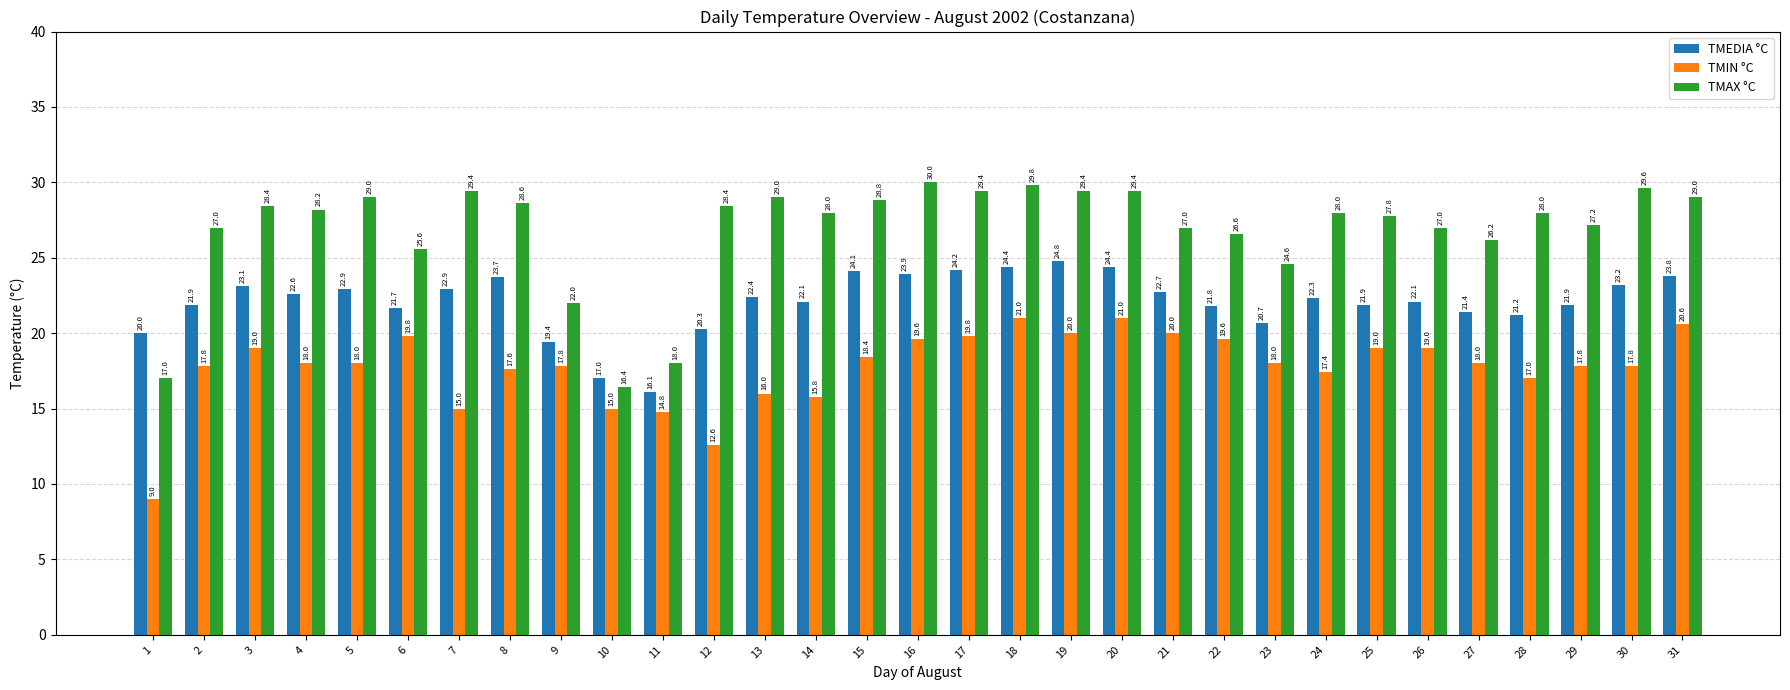

At which label does TMIN °C first exceed 18?

3